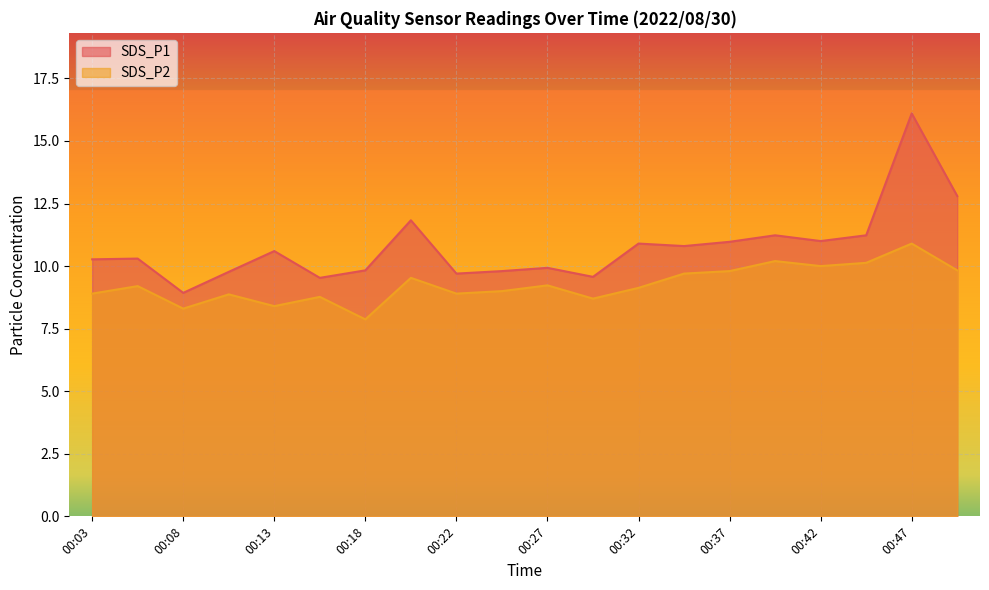

Which series has the widest spread of values?

SDS_P1